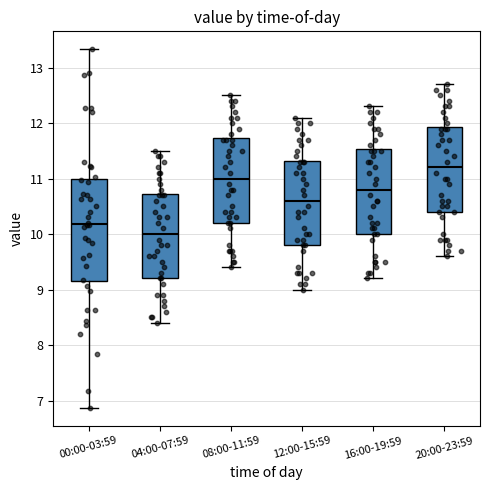

Comparing the boxes themselves (not the whiskers), which one is the tallest?

00:00-03:59